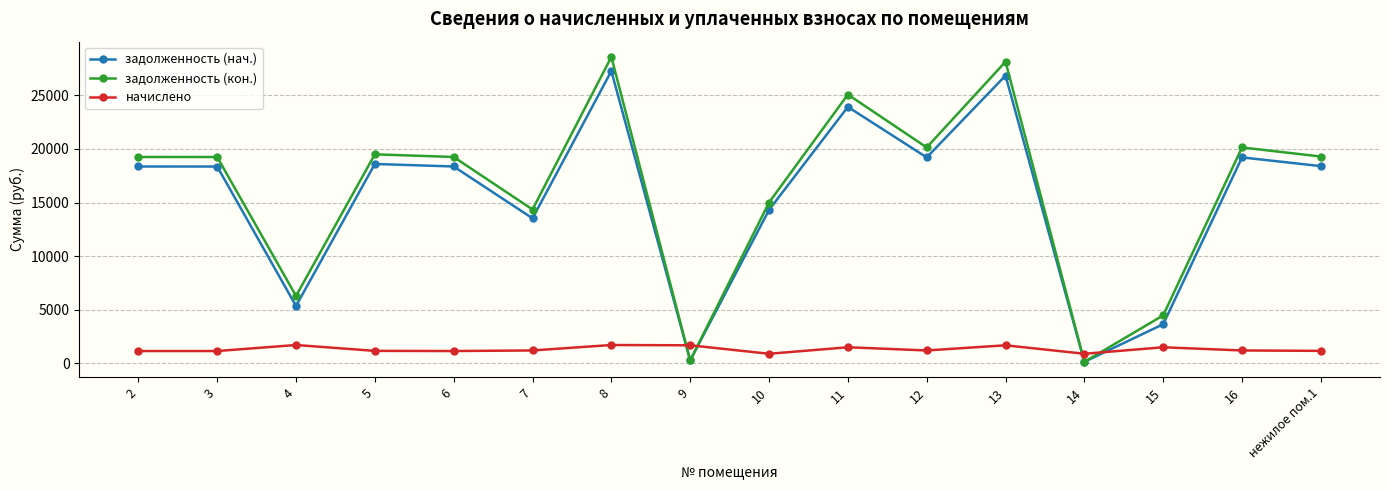

True or false: задолженность (нач.) has more than 2 points higher than both neighbors.

True